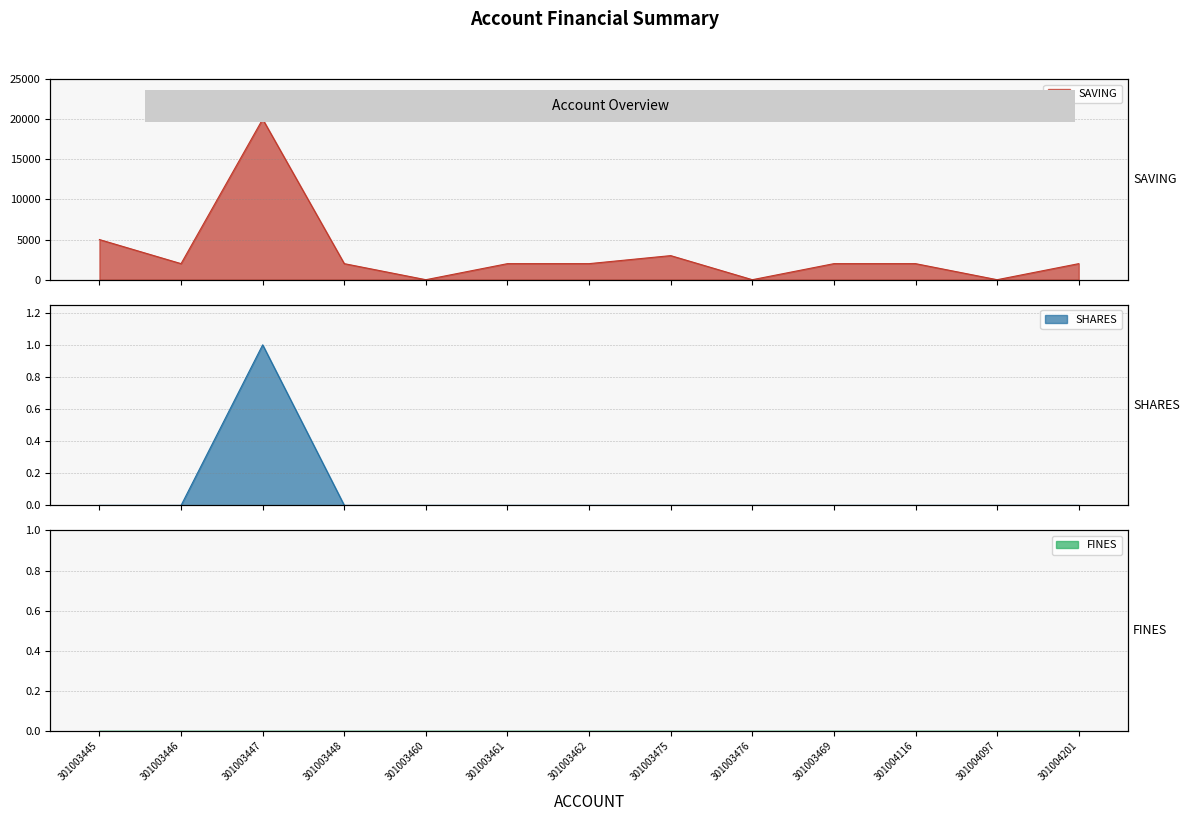

What is the label of the 6th point from the left?

301003461